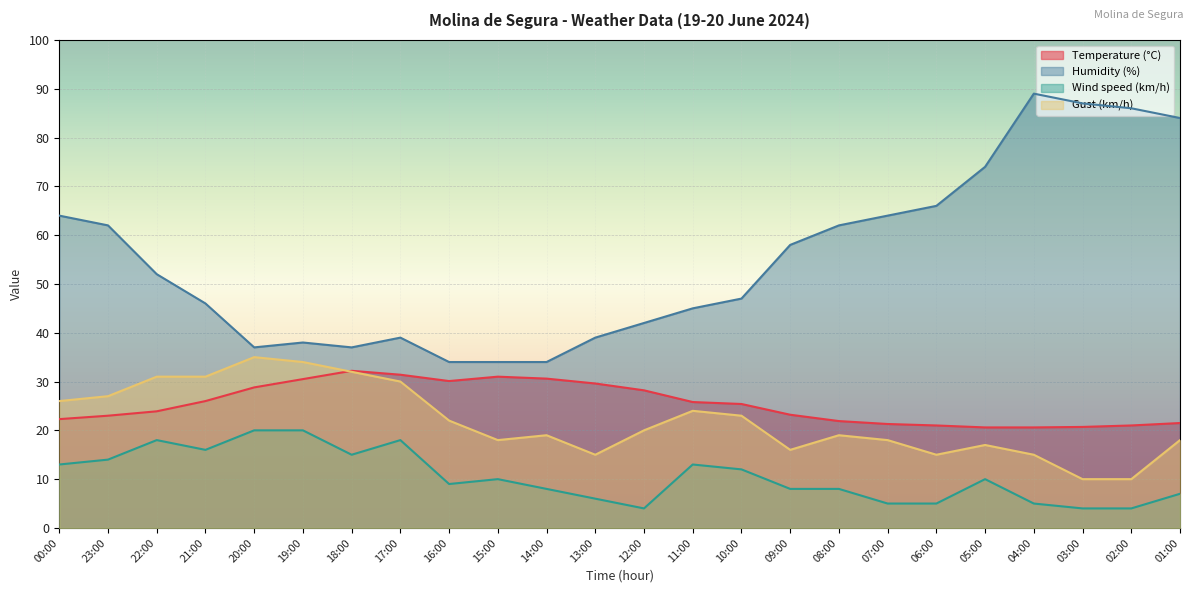

Rank the series at 16:00 from highest to lowest value.

Humidity (%), Temperature (°C), Gust (km/h), Wind speed (km/h)